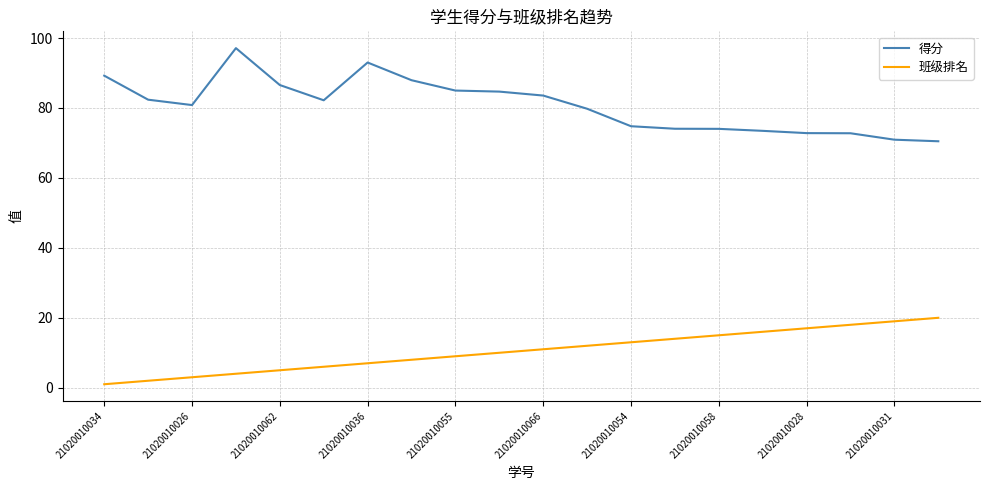

What is the maximum value for 得分?

97.1